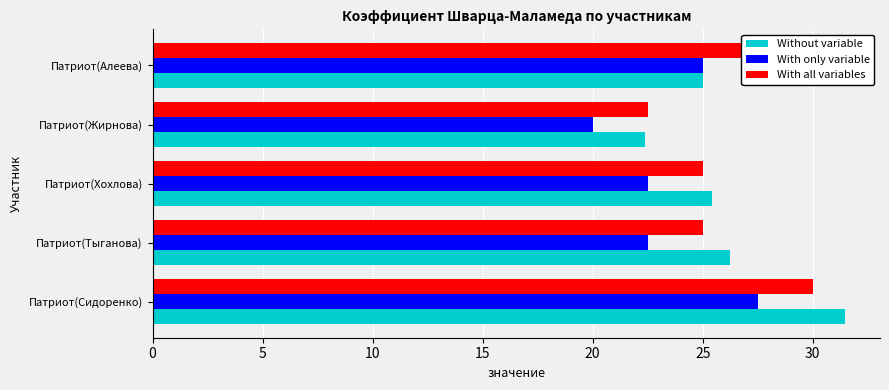

Rank the series by their maximum value, from highest to lowest.

Without variable, With all variables, With only variable